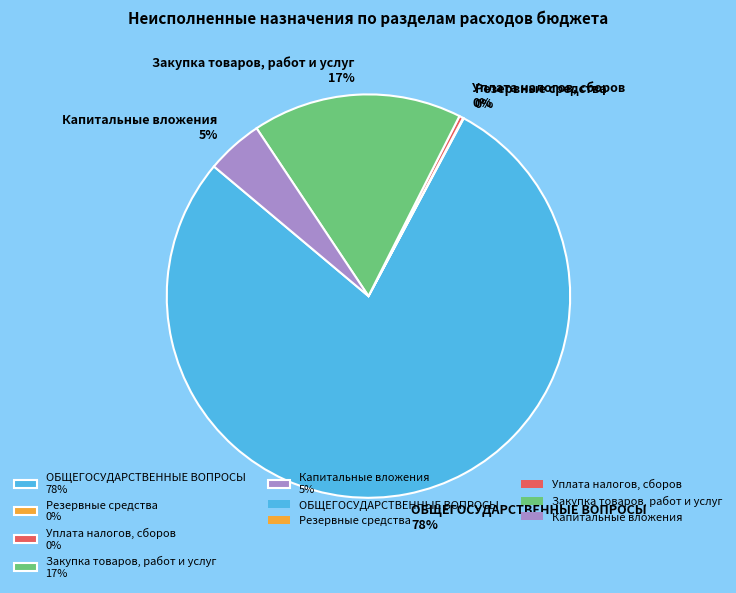

Which has a higher value, Капитальные вложения 5% or Уплата налогов, сборов 0%?

Капитальные вложения 5%